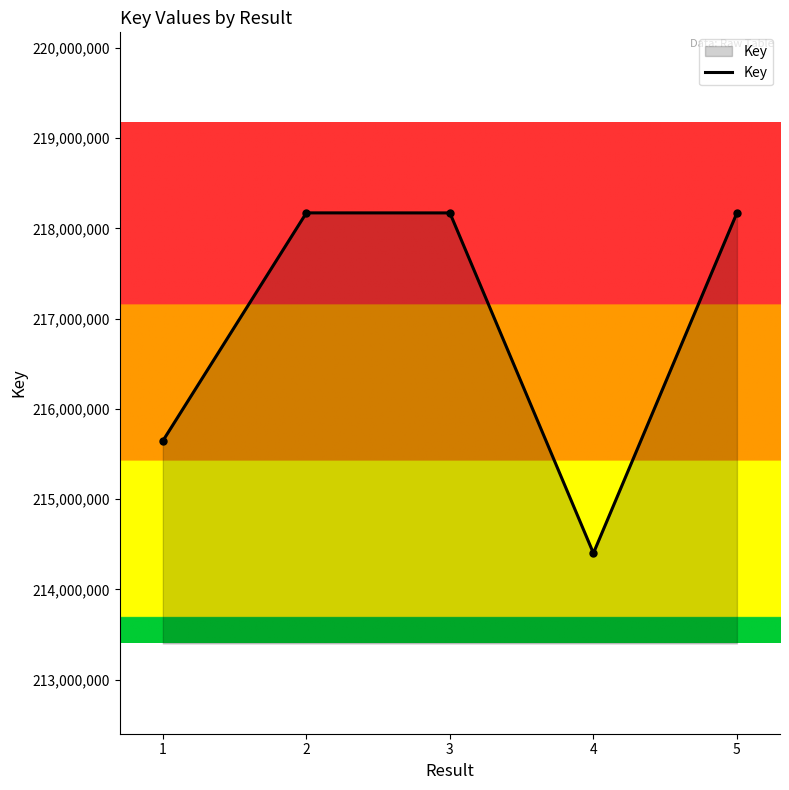

What is the smallest value displayed?

214401883